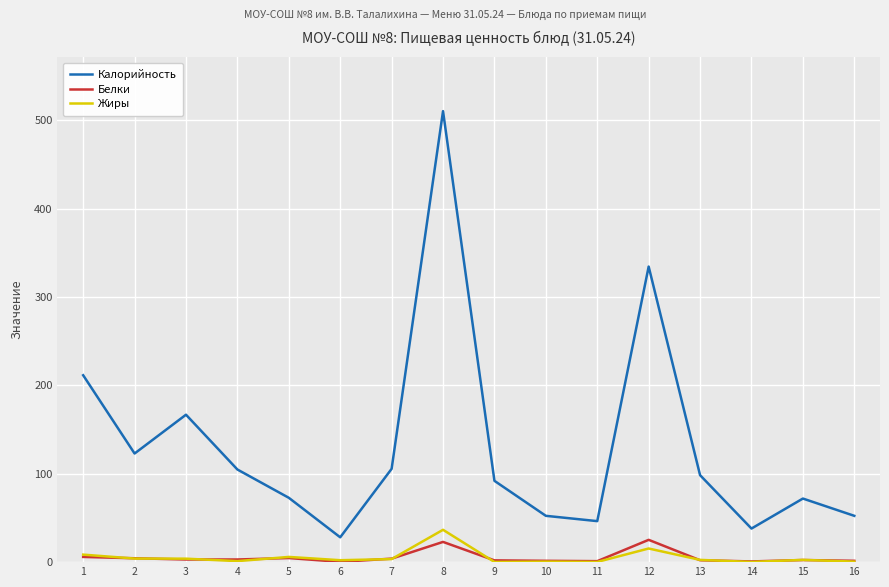

True or false: Белки and Калорийность cross at least once.

False